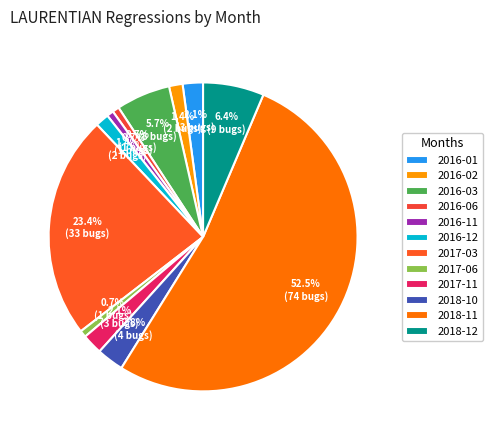

Is 2018-11 the majority of the pie?

Yes